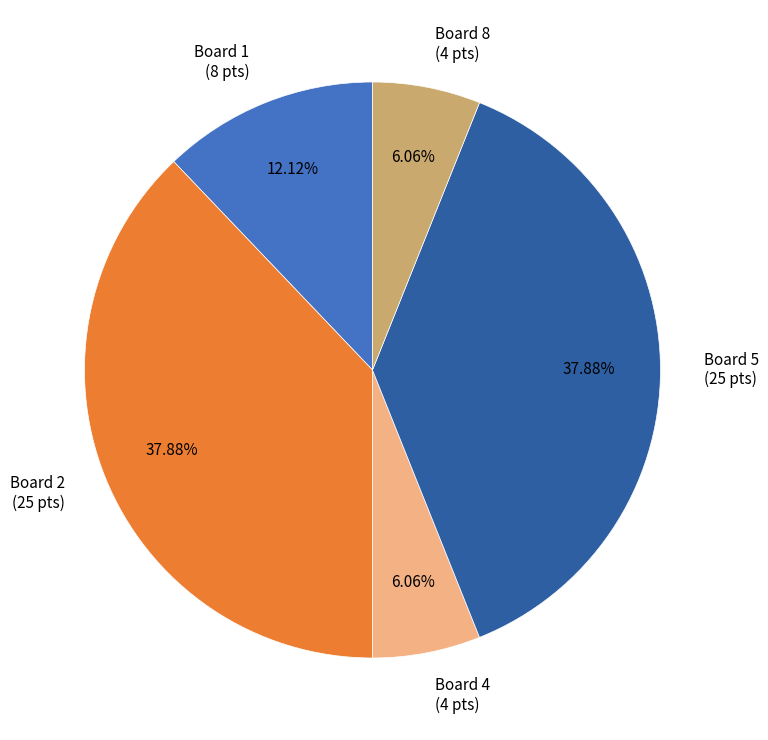

Between Board 2 (25 pts) and Board 4 (4 pts), which is larger?

Board 2 (25 pts)